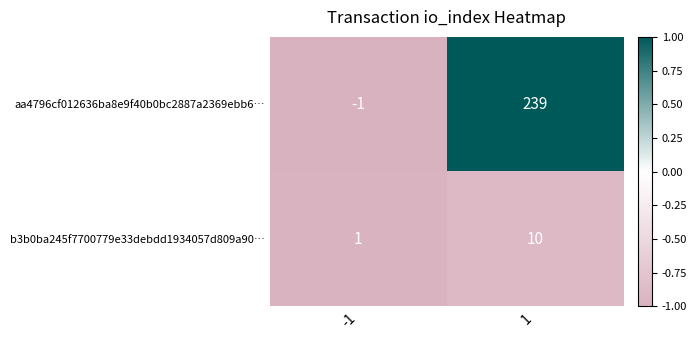

At how many categories does at least one series exceed 0?

2